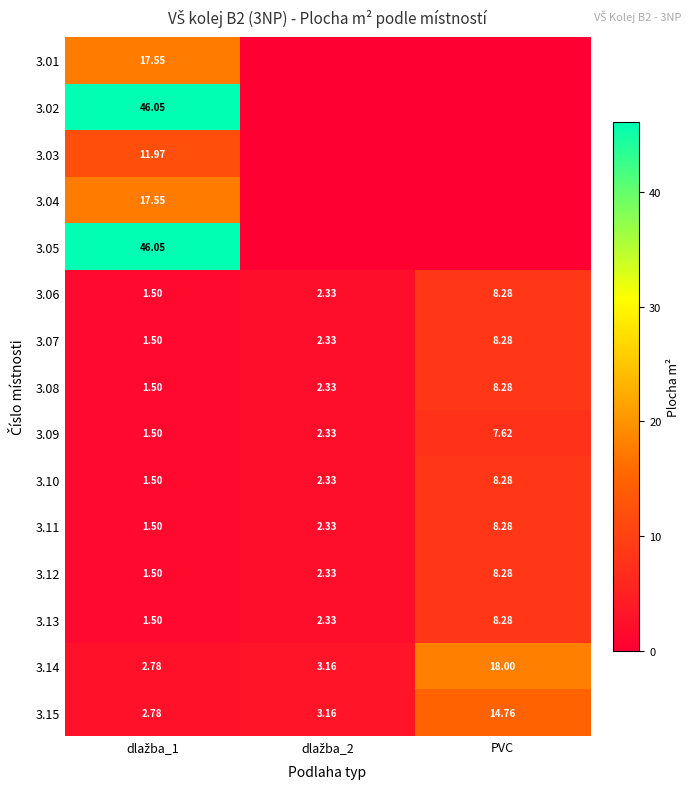

How many data points in 3.12 are less than 2?

1